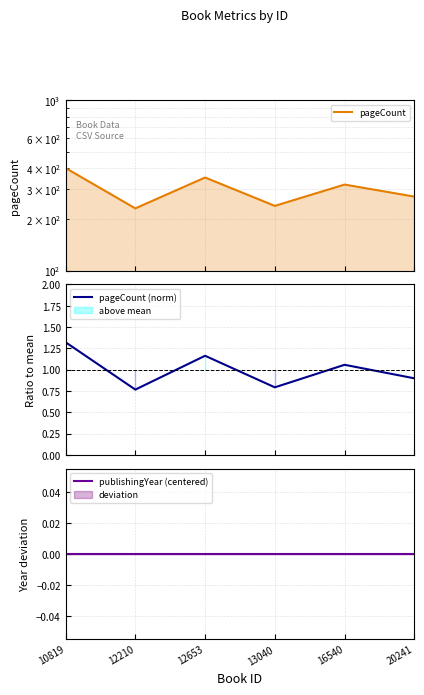

How many lines are shown in the chart?

3